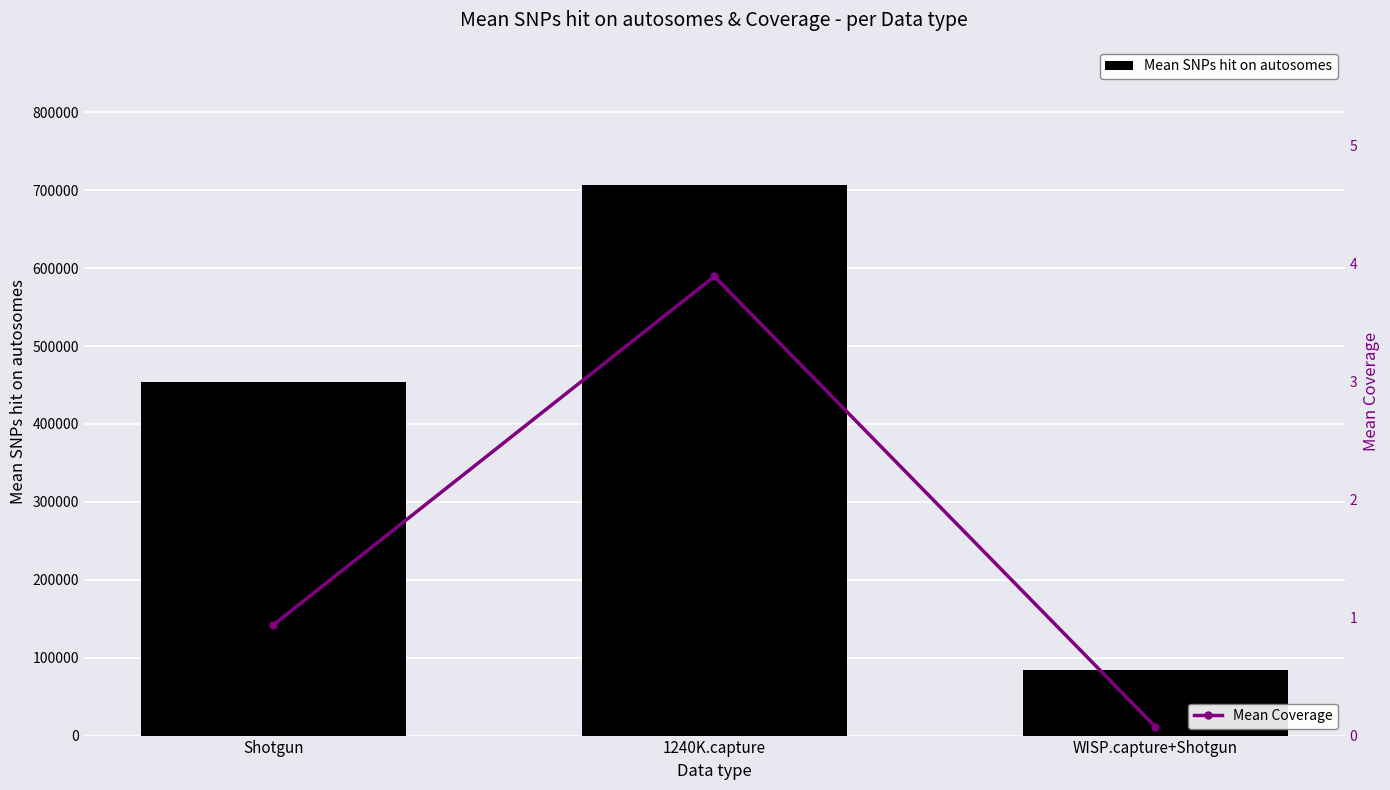

What is the sum of all Mean SNPs hit on autosomes values?

1245293.8